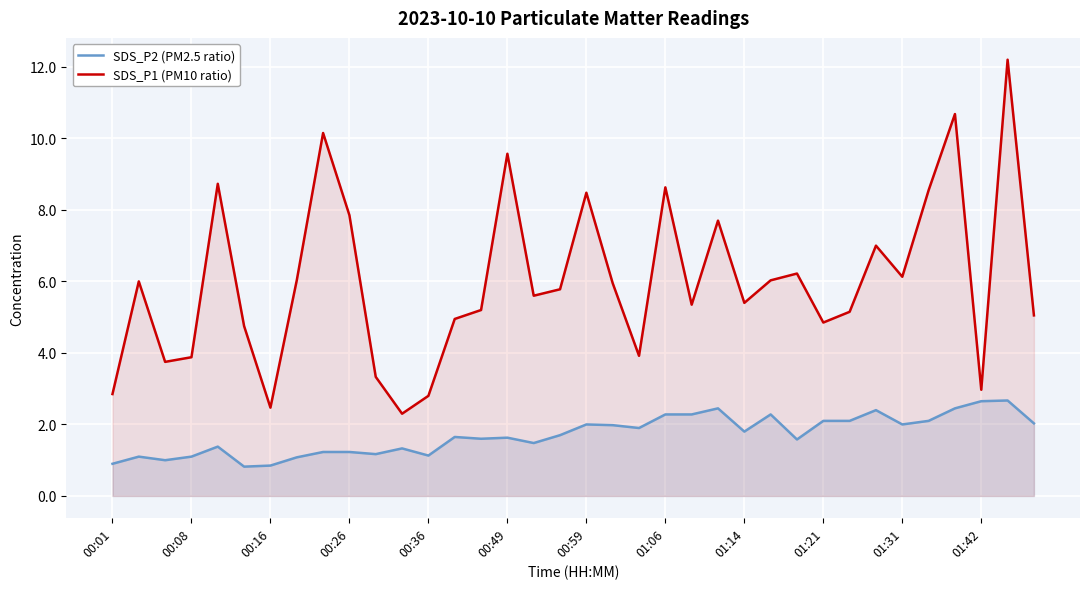

True or false: SDS_P2 (PM2.5 ratio) has a value of 0.6 at 00:26.

False